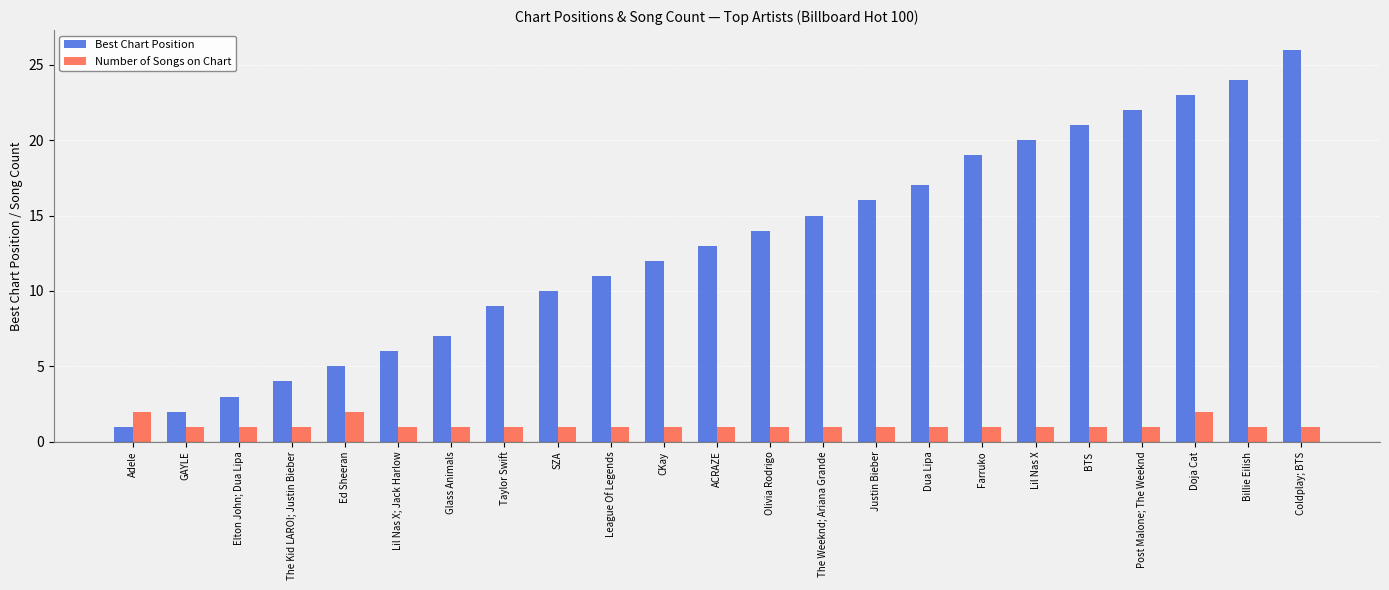

Reading left to right, transcribe all the data shown in this chart.

Best Chart Position: Adele=1	GAYLE=2	Elton John; Dua Lipa=3	The Kid LAROI; Justin Bieber=4	Ed Sheeran=5	Lil Nas X; Jack Harlow=6	Glass Animals=7	Taylor Swift=9	SZA=10	League Of Legends=11	CKay=12	ACRAZE=13	Olivia Rodrigo=14	The Weeknd; Ariana Grande=15	Justin Bieber=16	Dua Lipa=17	Farruko=19	Lil Nas X=20	BTS=21	Post Malone; The Weeknd=22	Doja Cat=23	Billie Eilish=24	Coldplay; BTS=26
Number of Songs on Chart: Adele=2	GAYLE=1	Elton John; Dua Lipa=1	The Kid LAROI; Justin Bieber=1	Ed Sheeran=2	Lil Nas X; Jack Harlow=1	Glass Animals=1	Taylor Swift=1	SZA=1	League Of Legends=1	CKay=1	ACRAZE=1	Olivia Rodrigo=1	The Weeknd; Ariana Grande=1	Justin Bieber=1	Dua Lipa=1	Farruko=1	Lil Nas X=1	BTS=1	Post Malone; The Weeknd=1	Doja Cat=2	Billie Eilish=1	Coldplay; BTS=1